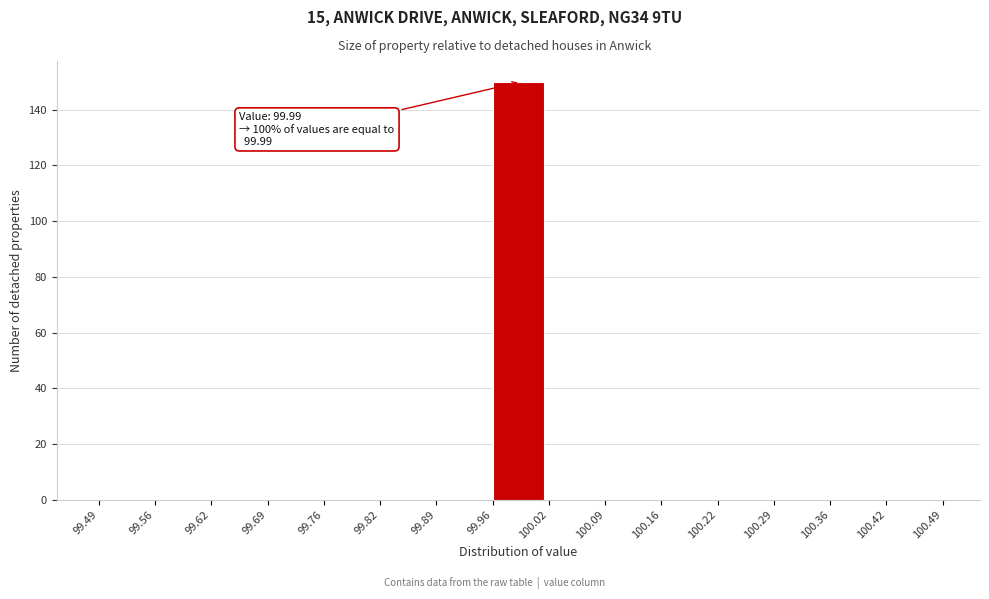

Which range on the x-axis has the tallest bar?

99.96 to 100.02